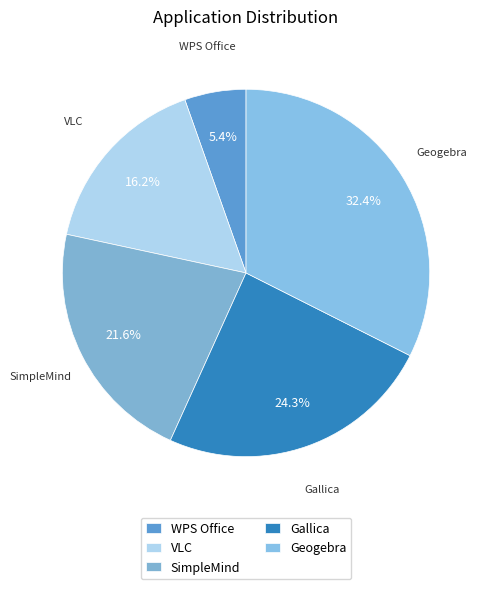

Rank the categories by value from lowest to highest.

WPS Office, VLC, SimpleMind, Gallica, Geogebra